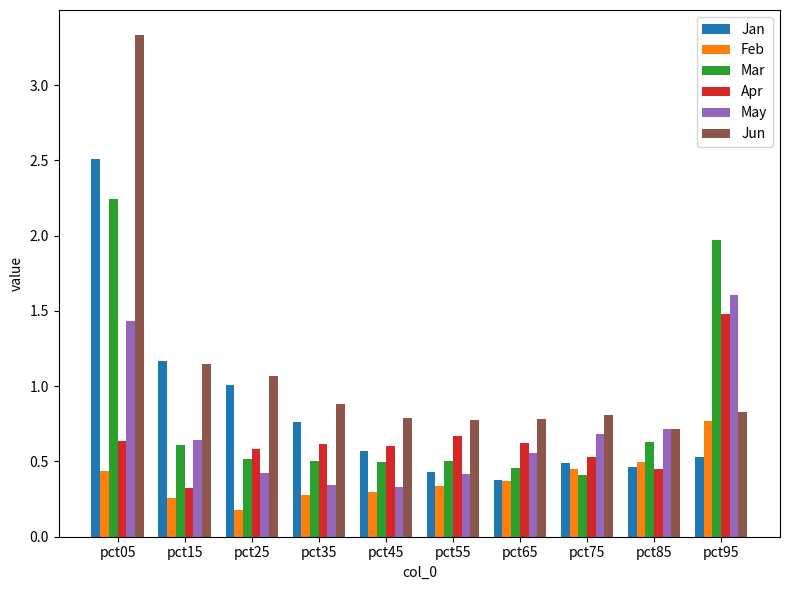

What are all the series names shown in the legend?

Jan, Feb, Mar, Apr, May, Jun